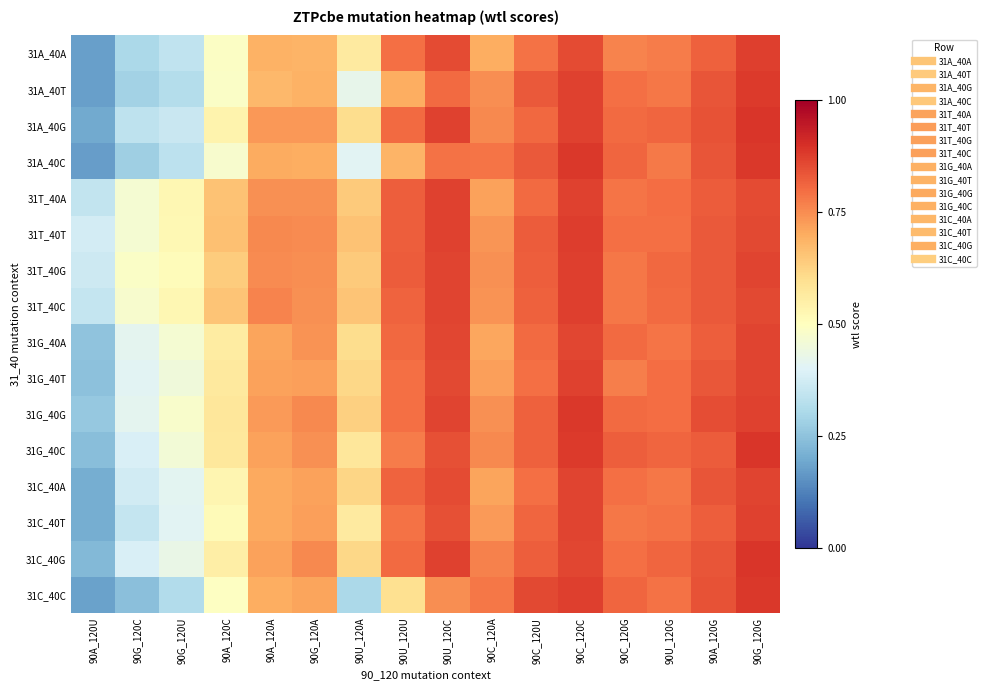

Which label corresponds to the largest value in the chart?

90G_120G